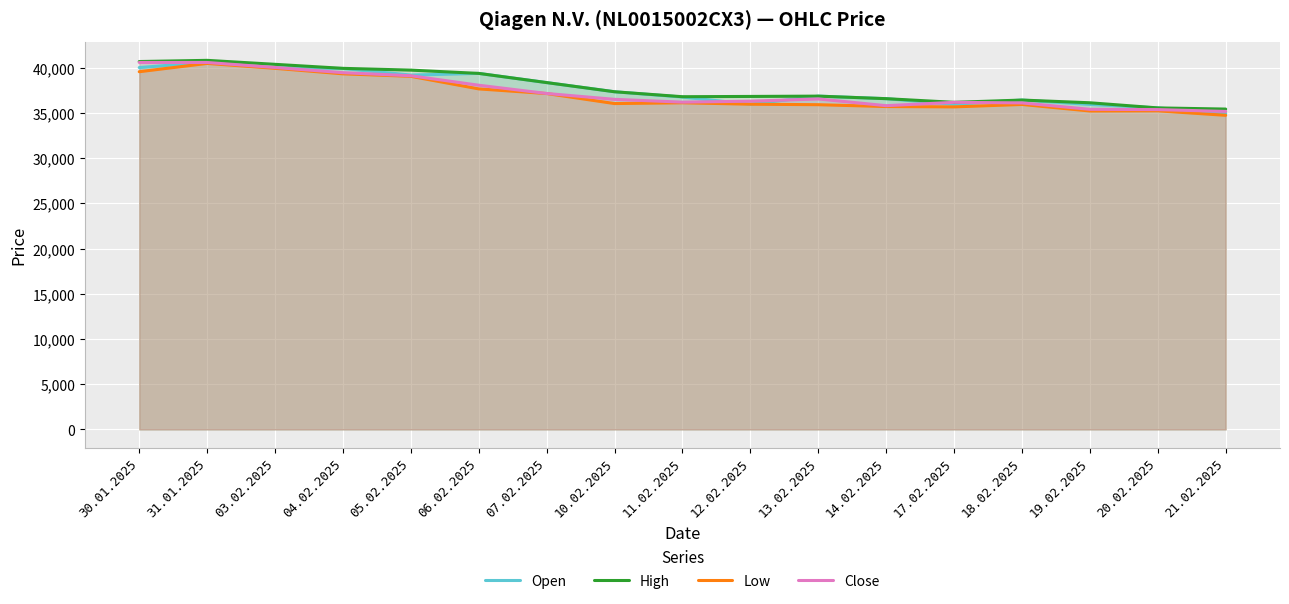

Which series ends up on top after the final intersection of Open and Close?

Close